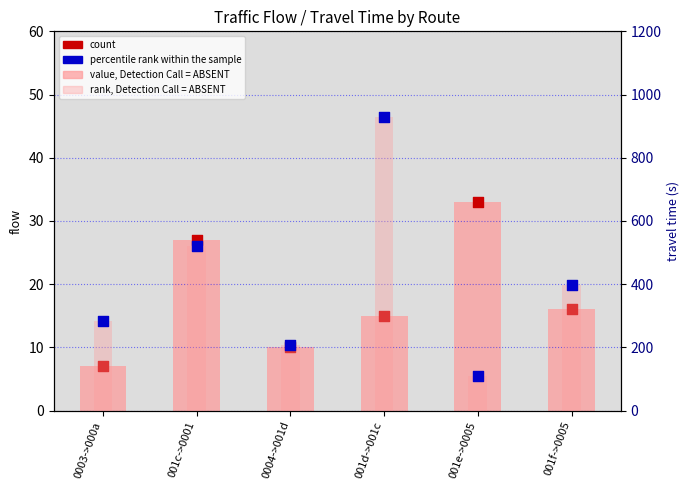

At how many categories does at least one series exceed 158?

5